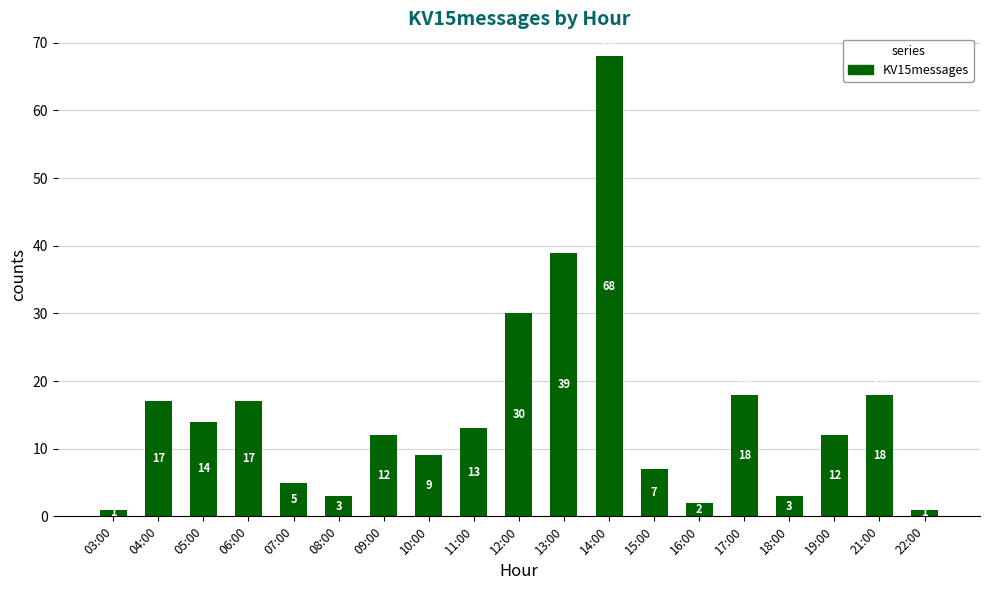

What is the greatest value displayed?

68